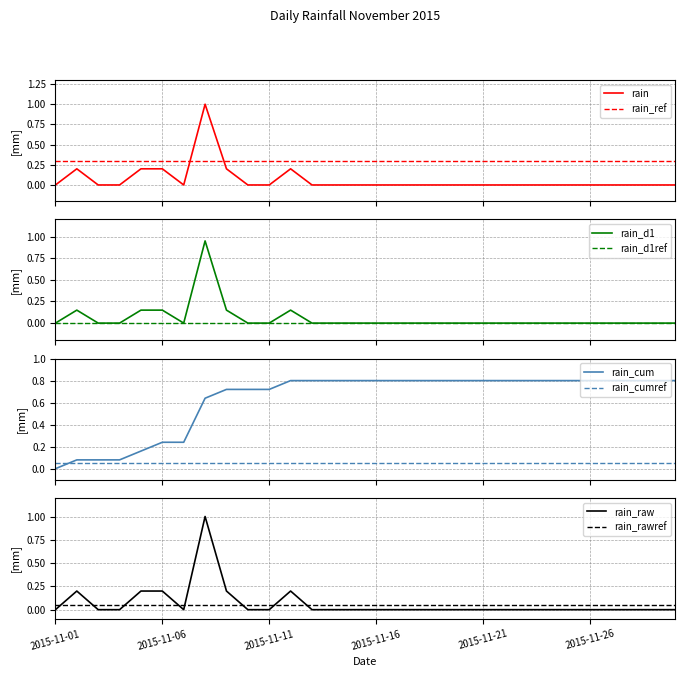

What is the average value?

0.1